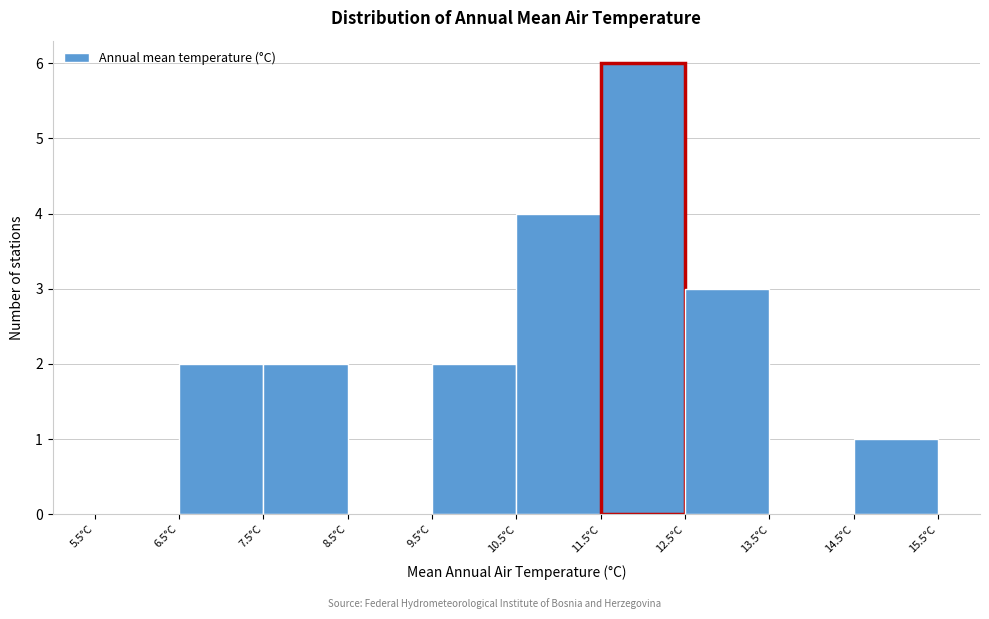

Which range on the x-axis has the tallest bar?

11.5 to 12.5